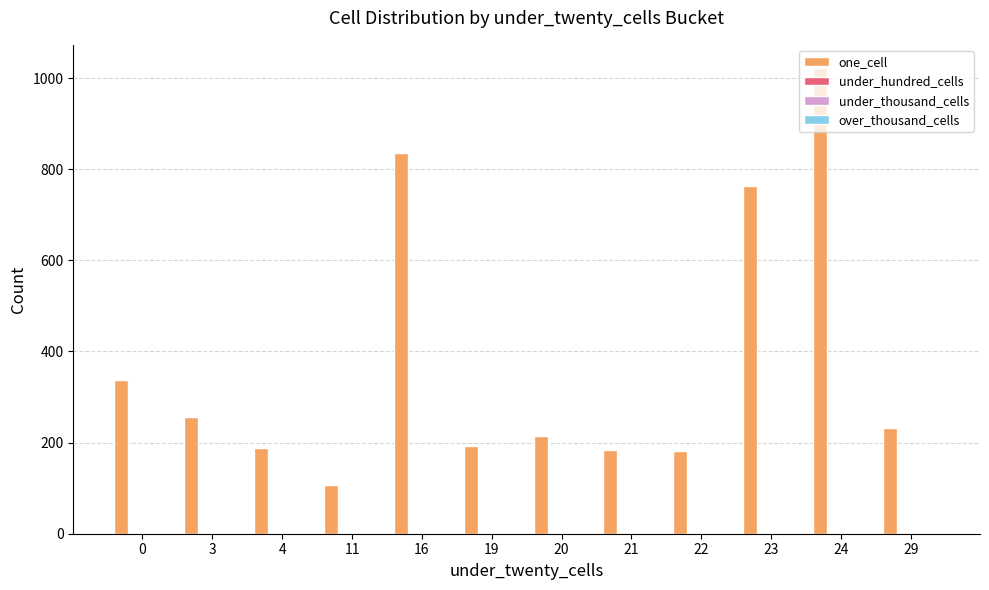

What is the difference between the maximum and minimum values?

916